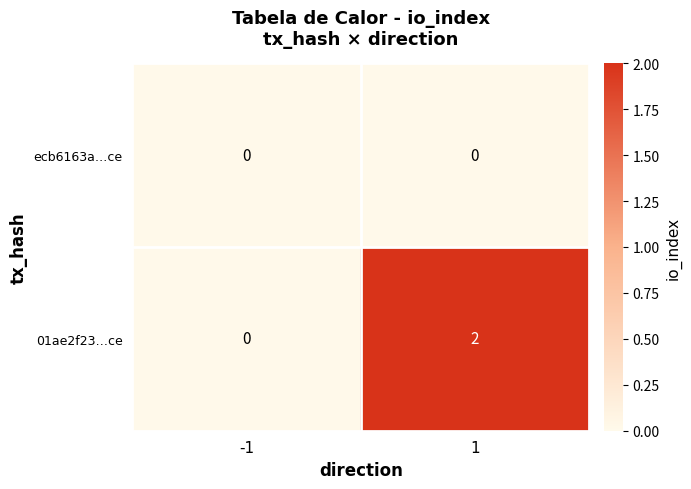

How many distinct data groups are displayed?

2